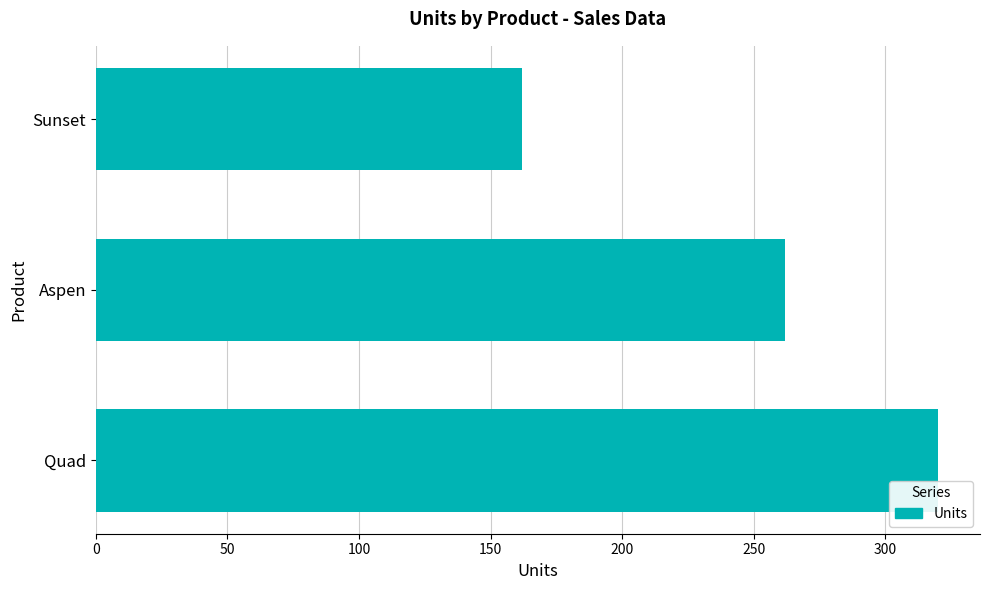

What is the smallest value displayed?

162